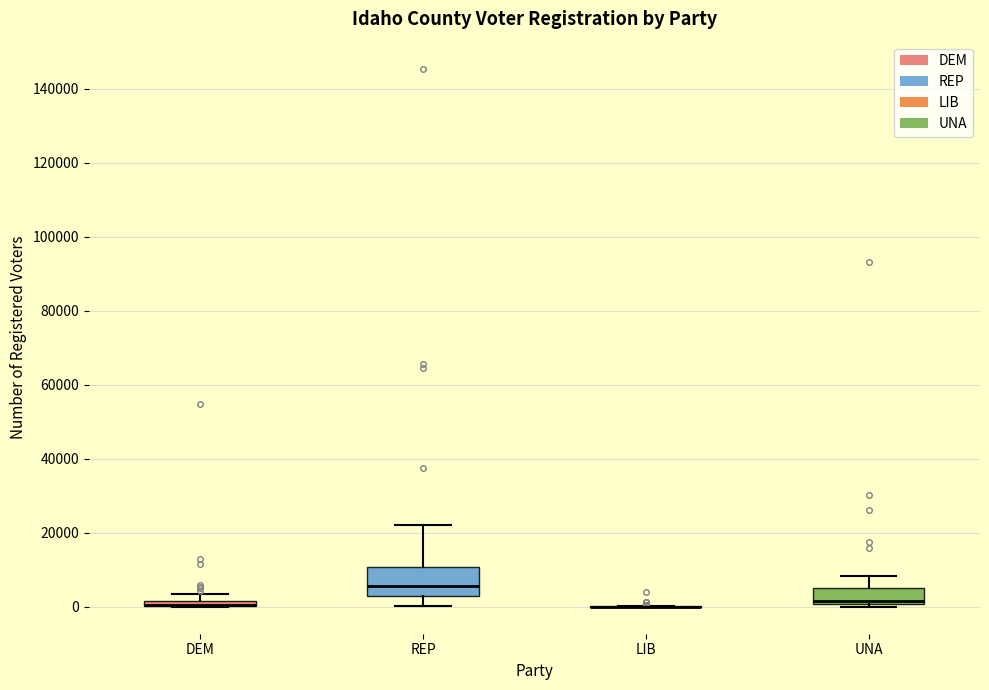

Comparing the boxes themselves (not the whiskers), which one is the tallest?

REP